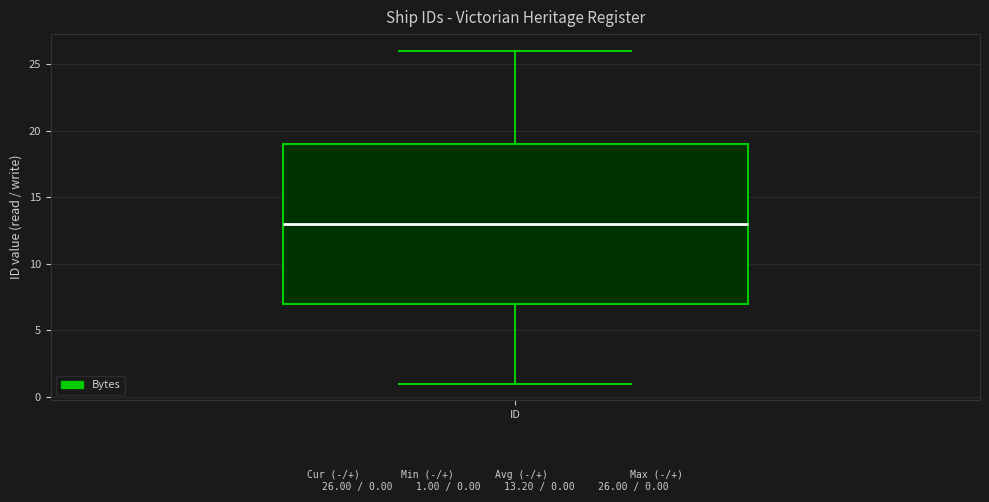

Read this box plot against the y-axis: the position of the median line, the range covered by the box, and the ends of both whiskers. The values are not printed on the chart, so give them approximately, as read against the axis.

median 13, box 7 to 19, whiskers 1 to 26